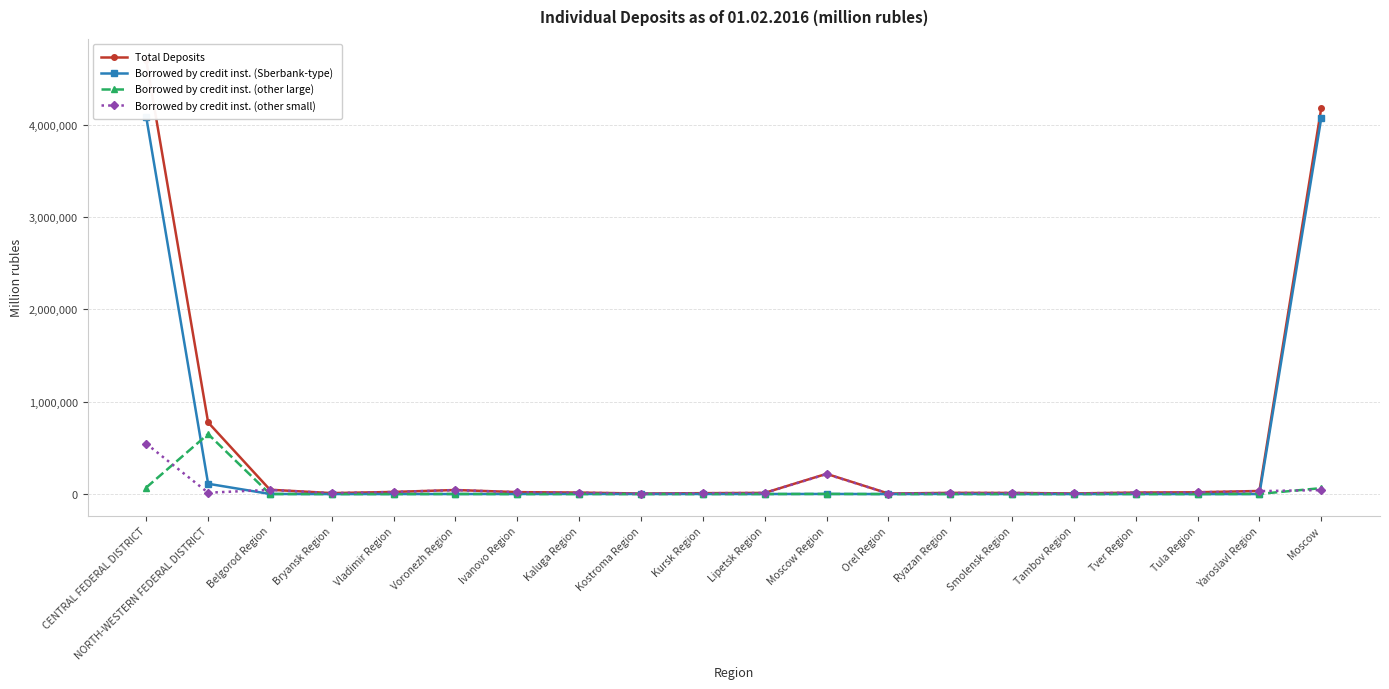

Reading left to right, transcribe all the data shown in this chart.

Total Deposits: CENTRAL FEDERAL DISTRICT=4694013	NORTH-WESTERN FEDERAL DISTRICT=775773	Belgorod Region=46825	Bryansk Region=10602	Vladimir Region=23087	Voronezh Region=44007	Ivanovo Region=21013	Kaluga Region=16309	Kostroma Region=5898	Kursk Region=9866	Lipetsk Region=12871	Moscow Region=219021	Orel Region=5780	Ryazan Region=13208	Smolensk Region=12336	Tambov Region=6826	Tver Region=16421	Tula Region=19444	Yaroslavl Region=33588	Moscow=4176911
Borrowed by credit inst. (Sberbank-type): CENTRAL FEDERAL DISTRICT=4078468	NORTH-WESTERN FEDERAL DISTRICT=111600	Belgorod Region=1046	Bryansk Region=0	Vladimir Region=287	Voronezh Region=323	Ivanovo Region=599	Kaluga Region=1183	Kostroma Region=728	Kursk Region=650	Lipetsk Region=557	Moscow Region=1106	Orel Region=15	Ryazan Region=1322	Smolensk Region=396	Tambov Region=16	Tver Region=787	Tula Region=49	Yaroslavl Region=277	Moscow=4069127
Borrowed by credit inst. (other large): CENTRAL FEDERAL DISTRICT=70907	NORTH-WESTERN FEDERAL DISTRICT=649298	Belgorod Region=507	Bryansk Region=274	Vladimir Region=194	Voronezh Region=963	Ivanovo Region=21	Kaluga Region=237	Kostroma Region=96	Kursk Region=45	Lipetsk Region=336	Moscow Region=1445	Orel Region=55	Ryazan Region=145	Smolensk Region=61	Tambov Region=11	Tver Region=229	Tula Region=354	Yaroslavl Region=1596	Moscow=64339
Borrowed by credit inst. (other small): CENTRAL FEDERAL DISTRICT=544638	NORTH-WESTERN FEDERAL DISTRICT=14875	Belgorod Region=45272	Bryansk Region=10328	Vladimir Region=22607	Voronezh Region=42721	Ivanovo Region=20393	Kaluga Region=14890	Kostroma Region=5074	Kursk Region=9172	Lipetsk Region=11978	Moscow Region=216470	Orel Region=5709	Ryazan Region=11741	Smolensk Region=11879	Tambov Region=6799	Tver Region=15404	Tula Region=19041	Yaroslavl Region=31715	Moscow=43445